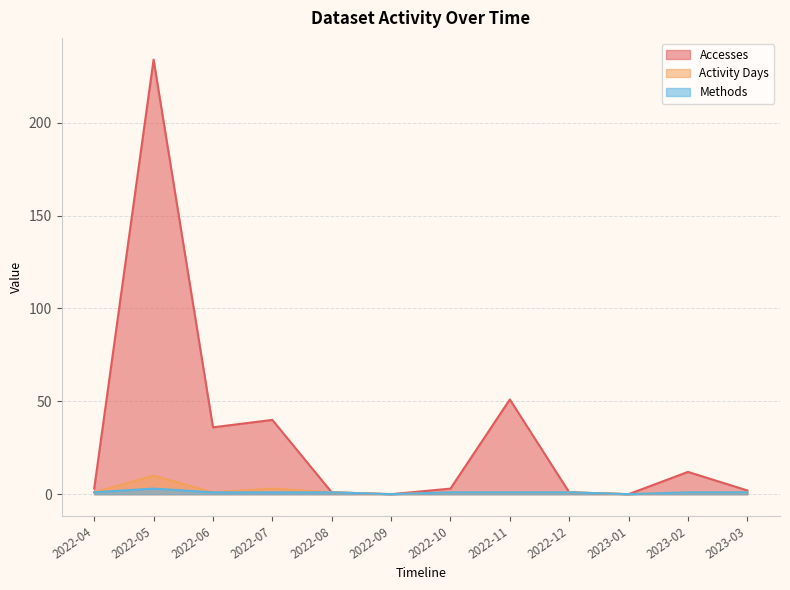

What is the difference between the maximum and minimum values in the Activity Days series?

10